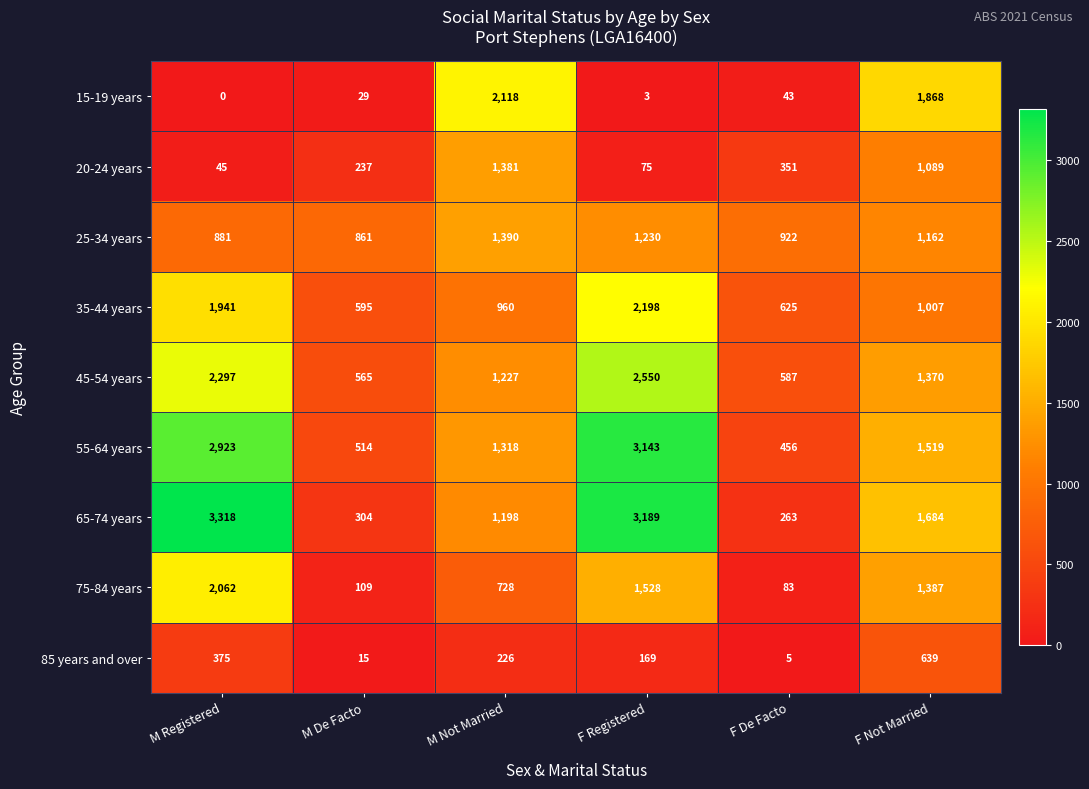

List the series in order of their peak value, highest first.

65-74 years, 55-64 years, 45-54 years, 35-44 years, 15-19 years, 75-84 years, 25-34 years, 20-24 years, 85 years and over